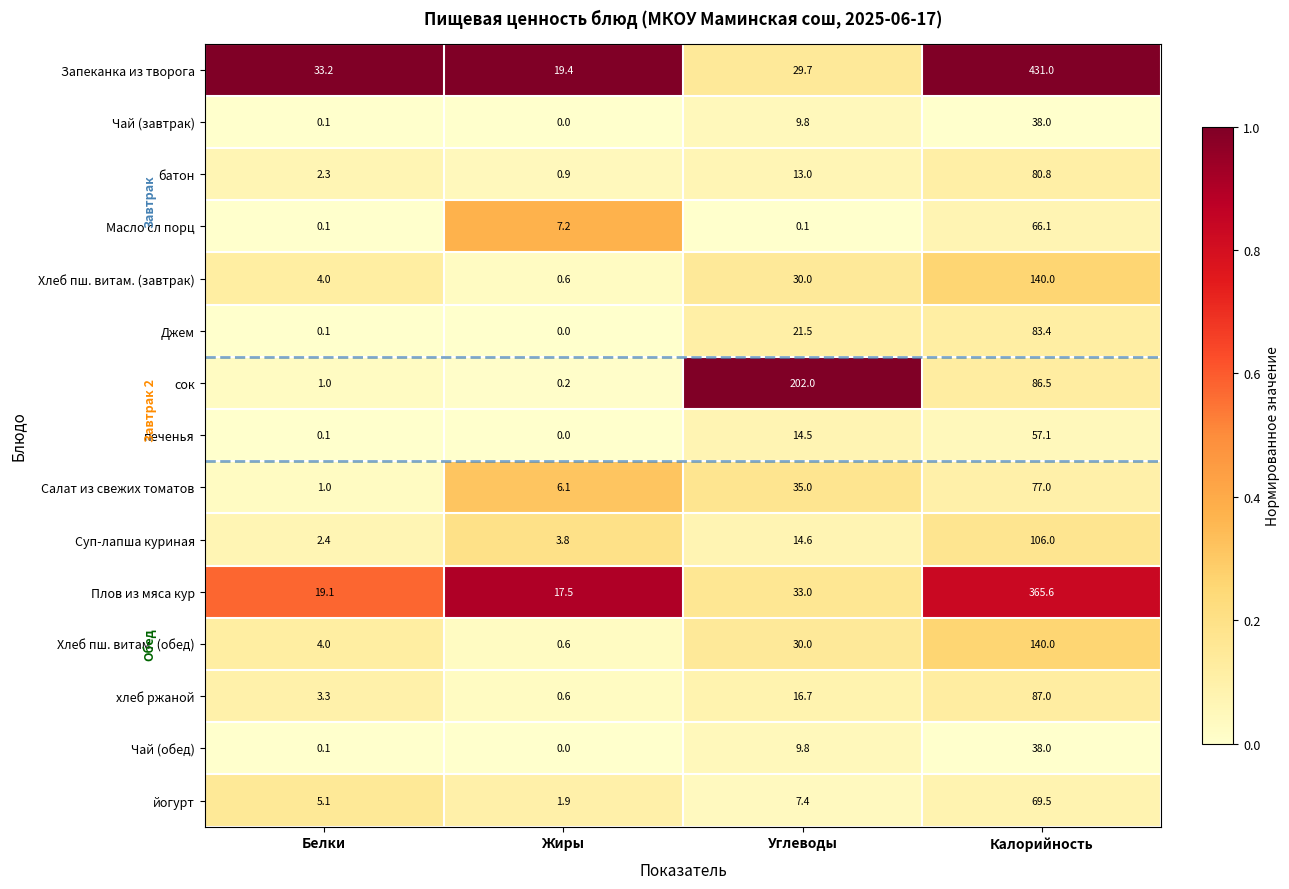

The value of Запеканка из творога at Жиры is 19.4. True or false?

True